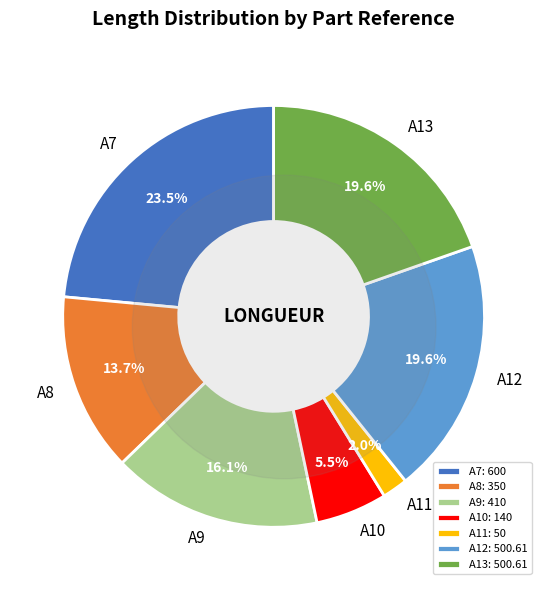

What is the largest slice in the pie chart?

A7